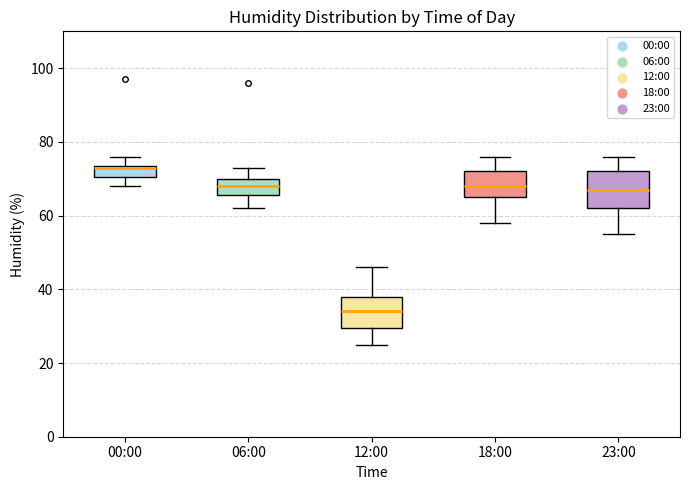

Where is the lower edge of the box for 00:00 on the y-axis? The values are not printed on the chart, so give them approximately, as read against the axis.

70